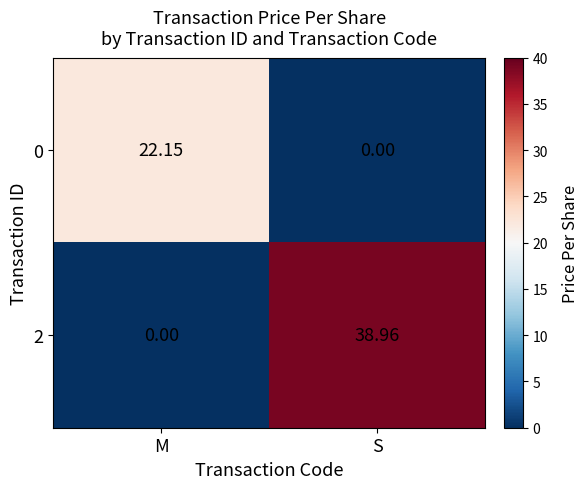

Rank the categories by 0 value from highest to lowest.

M, S